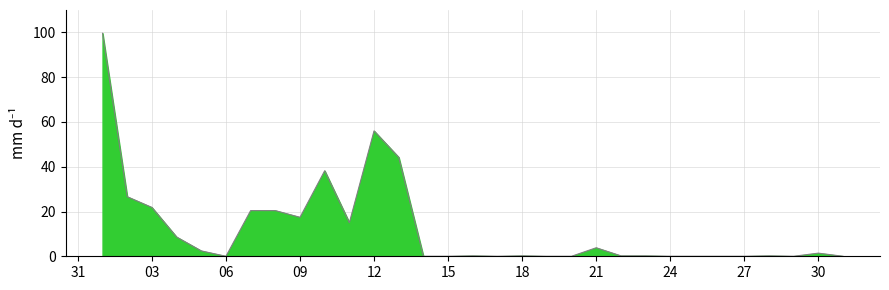

How many positive values are there?

19